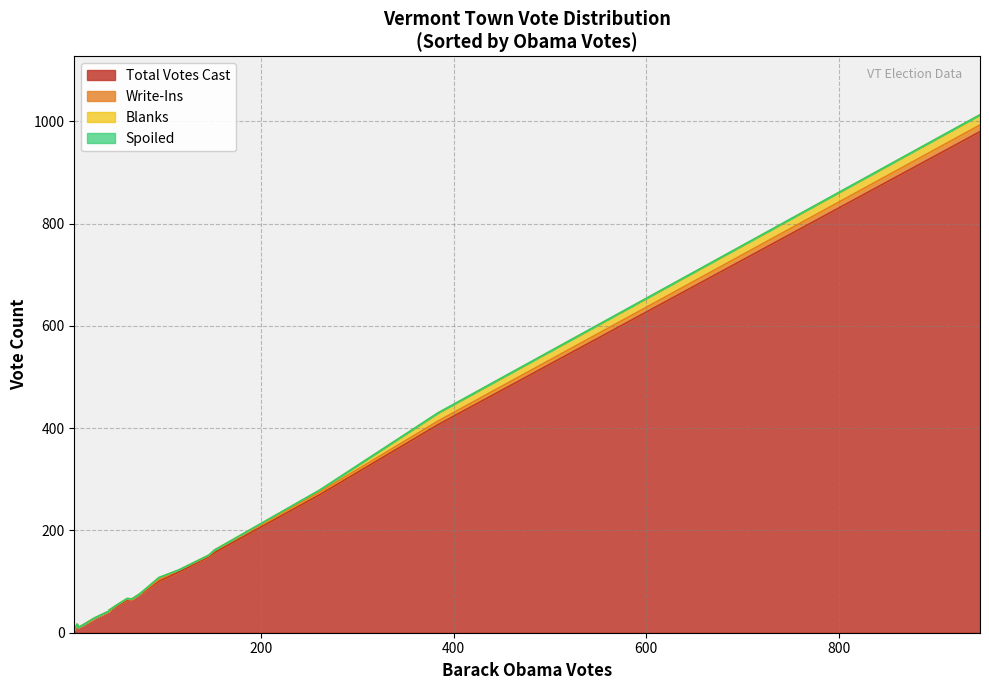

At how many categories does at least one series exceed 367?

2